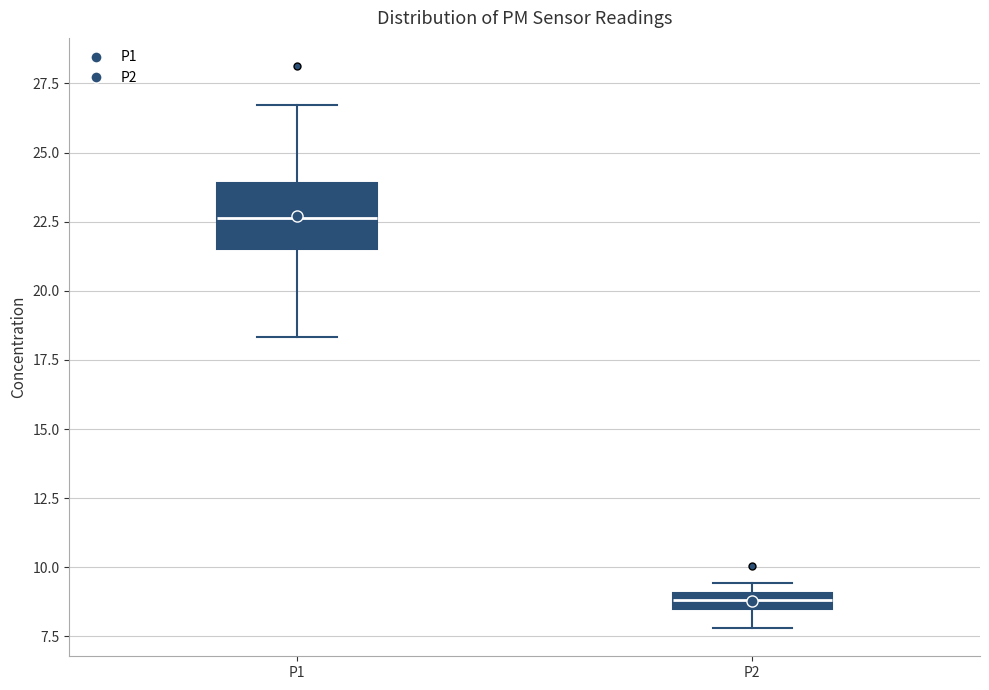

Which box's median line is the lowest?

P2